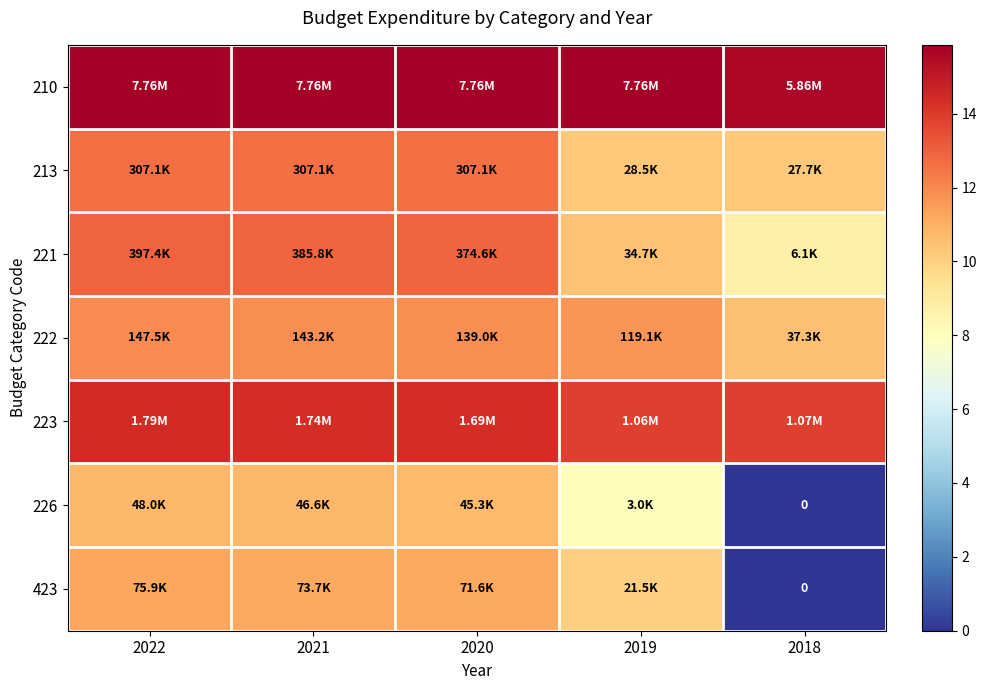

How many data points does each series have?

5